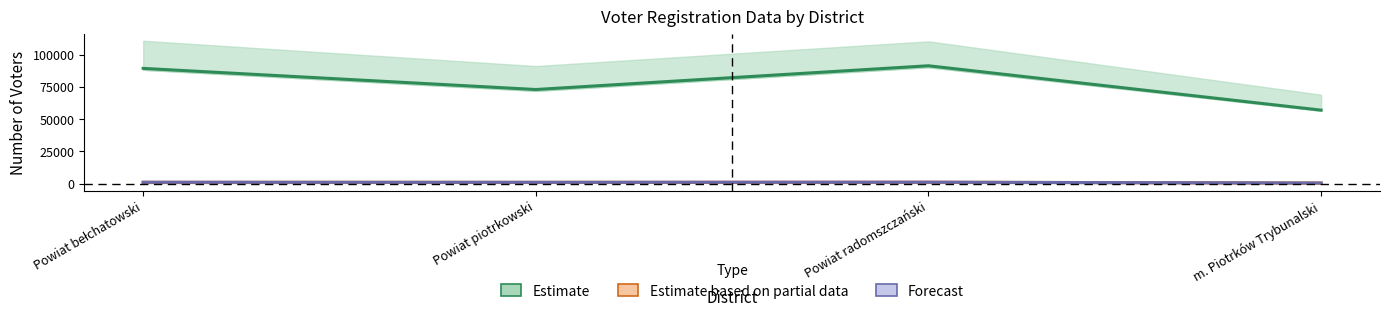

Is the value of Estimate based on partial data at m. Piotrków Trybunalski greater than the value of Estimate at Powiat radomszczański?

No